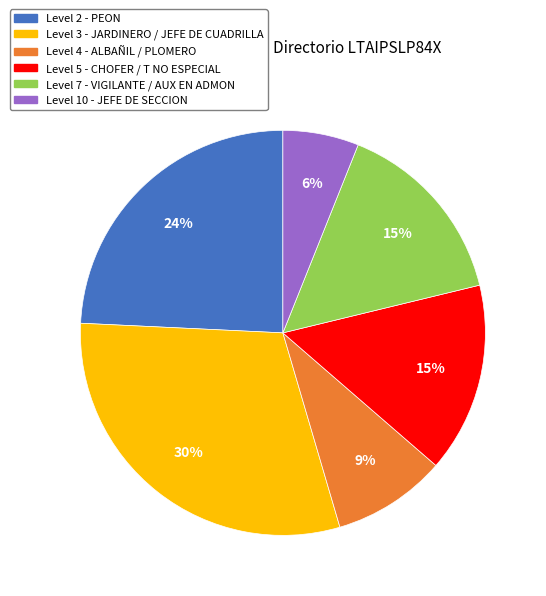

Combined, do Level 10 - JEFE DE SECCION and Level 4 - ALBAÑIL / PLOMERO account for over 50%?

No